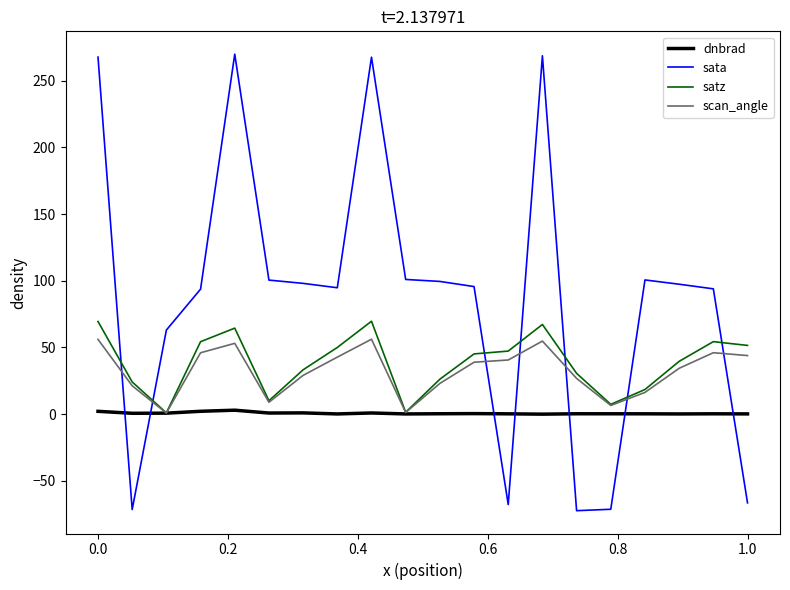

At how many categories does at least one series exceed 246?

4